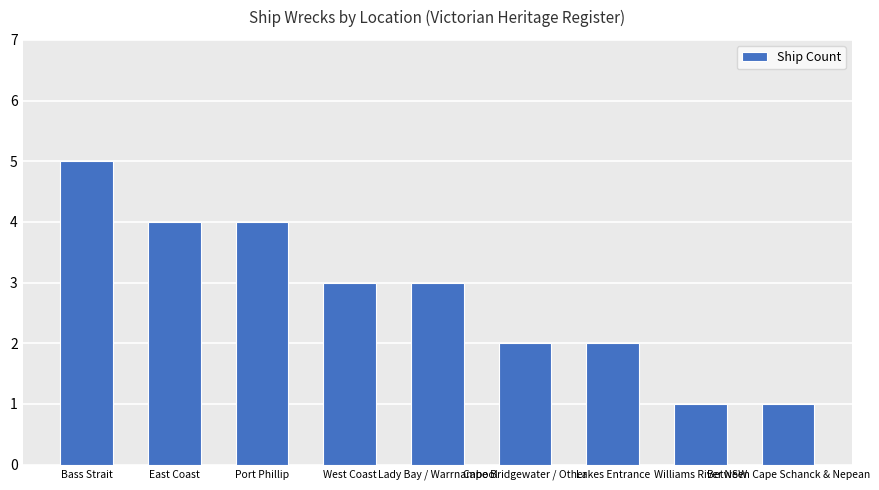

What is the greatest value displayed?

5